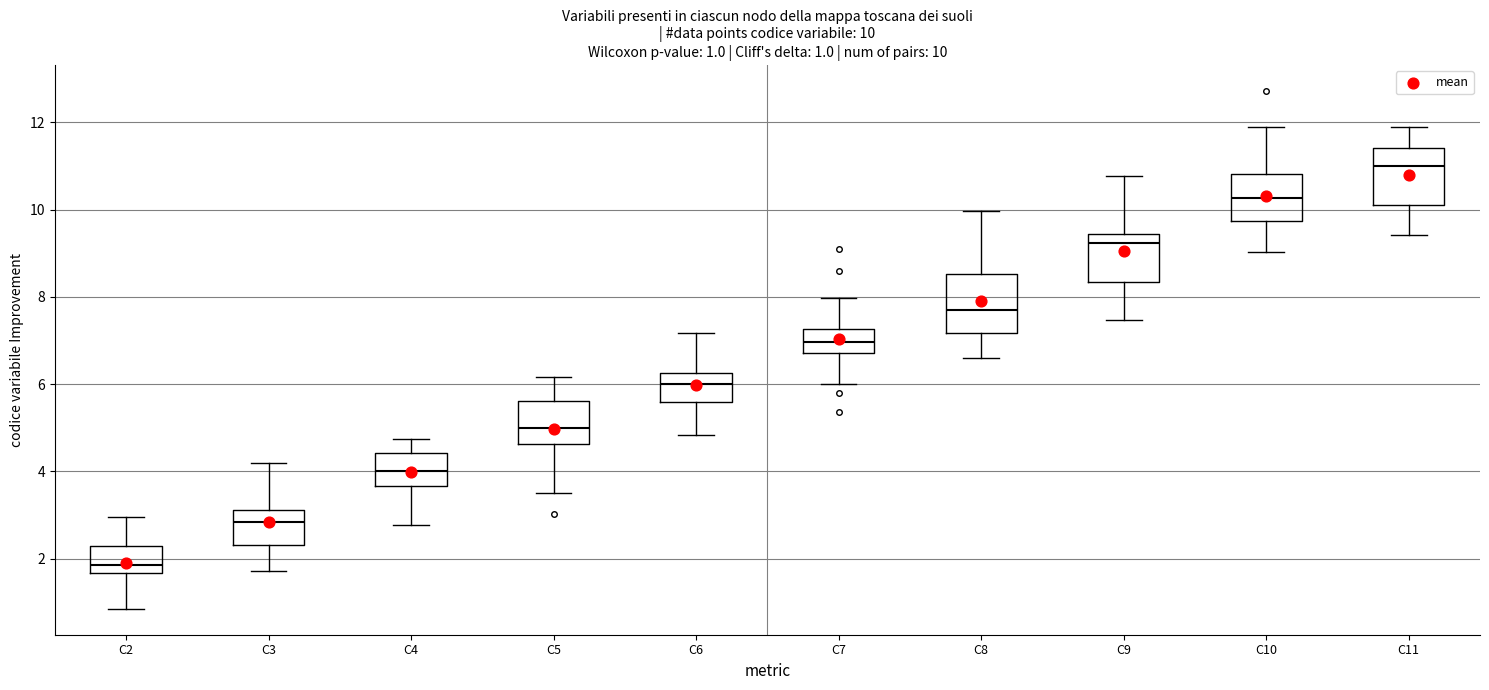

Which box has the highest median line?

C11